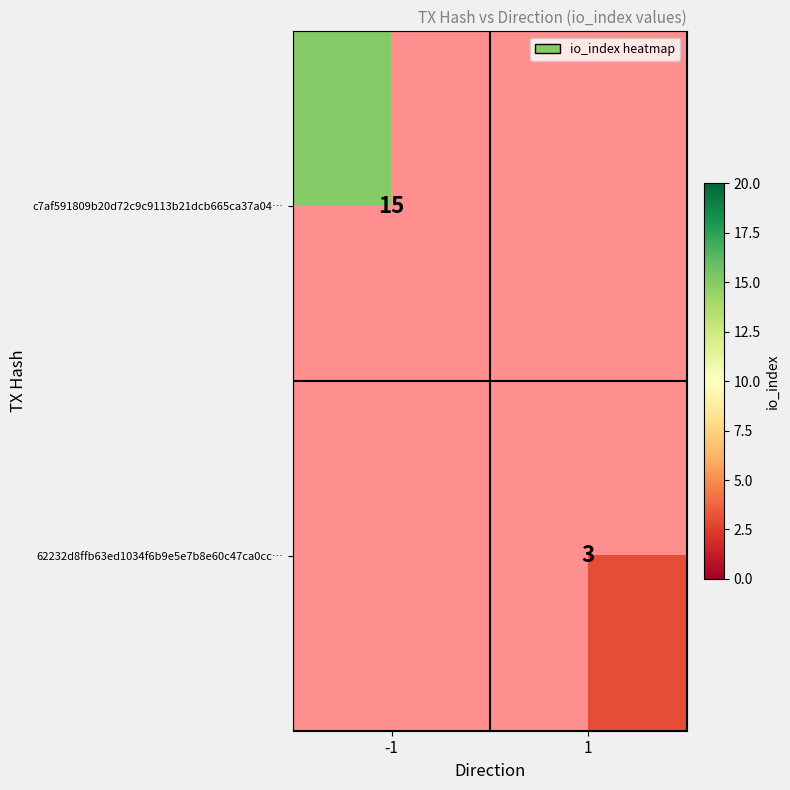

The value of c7af591809b20d72c9c9113b21dcb665ca37a04… at -1 is 15. True or false?

True